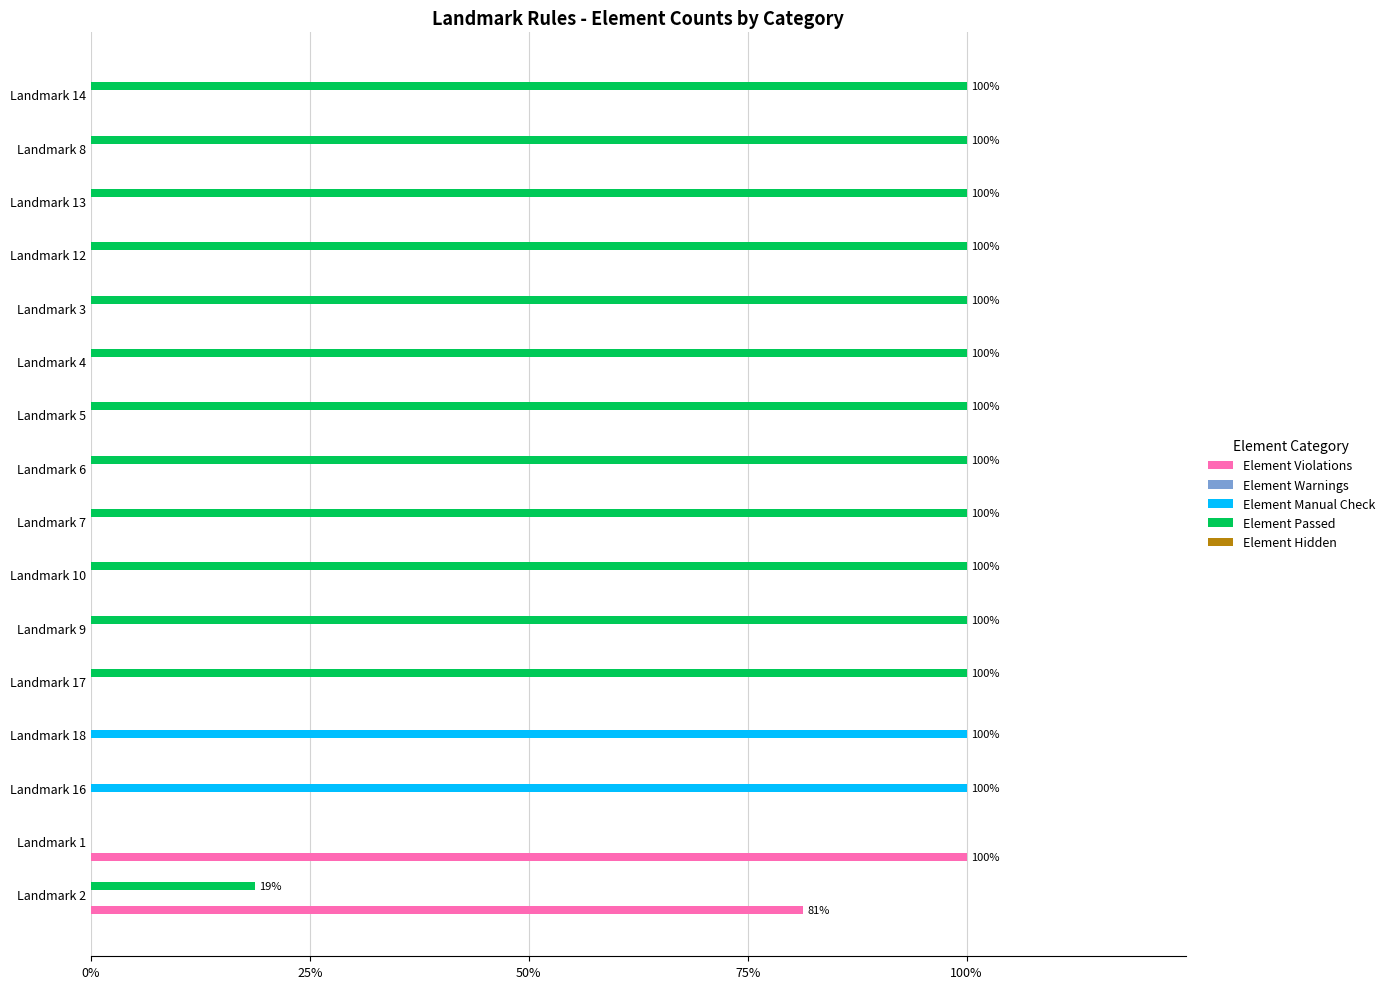

What is the sum of the Element Violations values at Landmark 2 and Landmark 7?

81.3